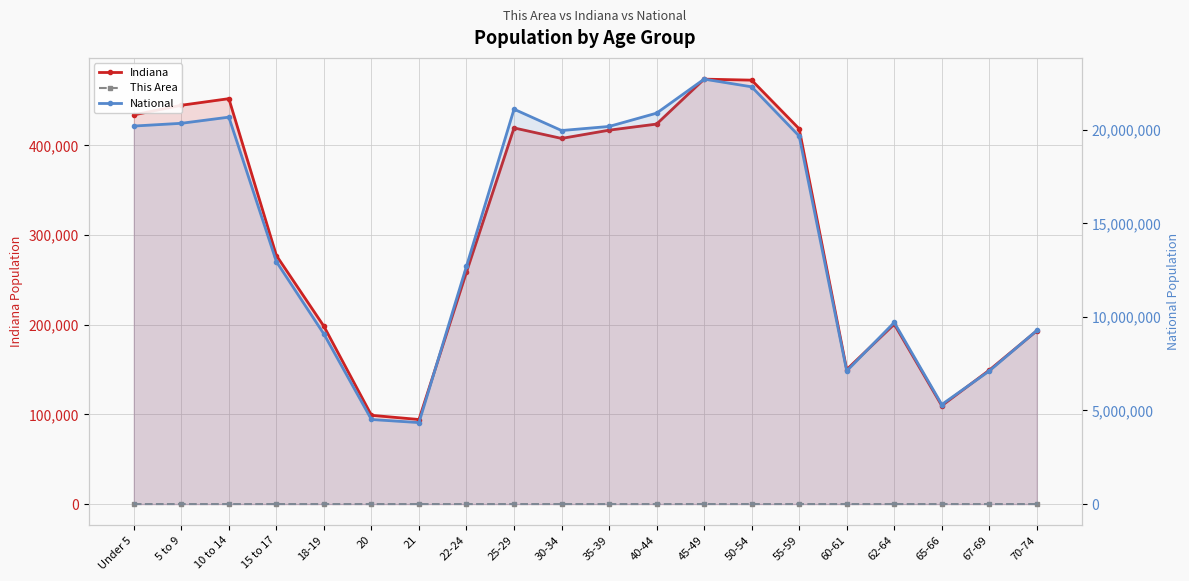

How many values in the National series exceed 19664805?

9